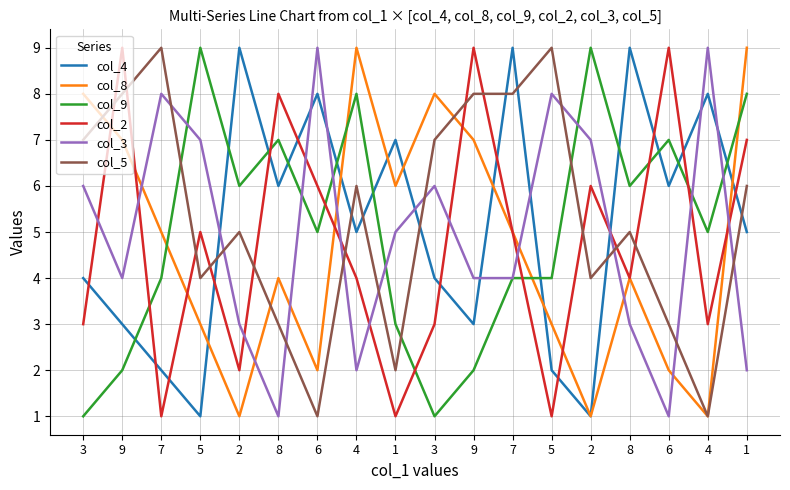

What is the label of the 6th point from the left?

8